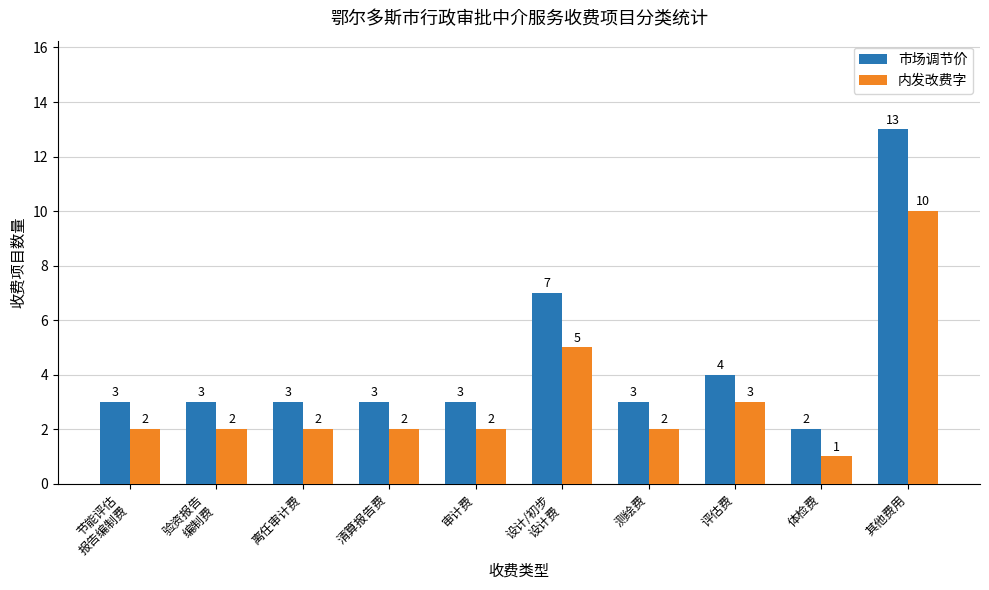

Reading left to right, extract all data points from this chart.

市场调节价: 3	3	3	3	3	7	3	4	2	13
内发改费字: 2	2	2	2	2	5	2	3	1	10